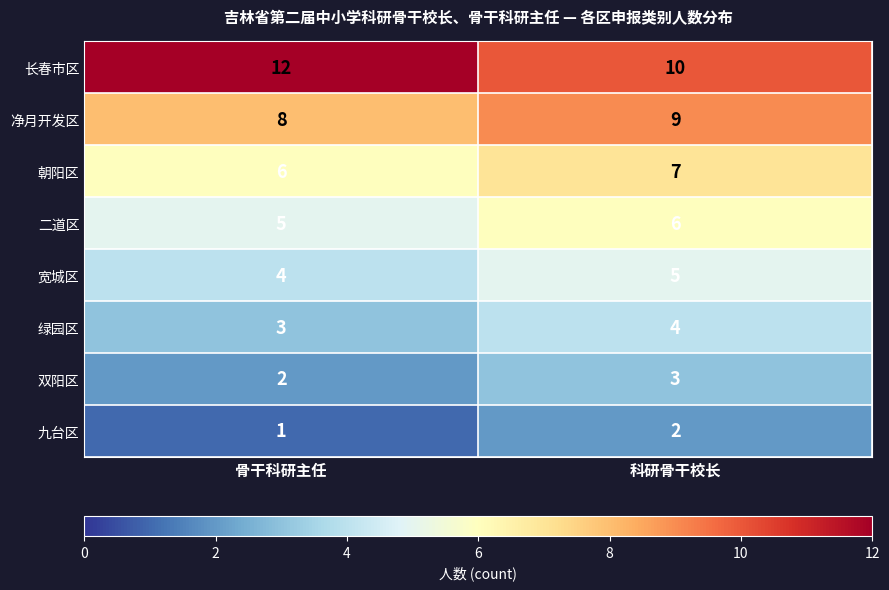

At which category is the sum across all series the highest?

科研骨干校长